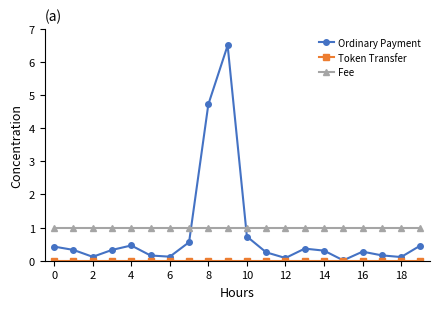

Which series ends up on top after the final intersection of Fee and Ordinary Payment?

Fee